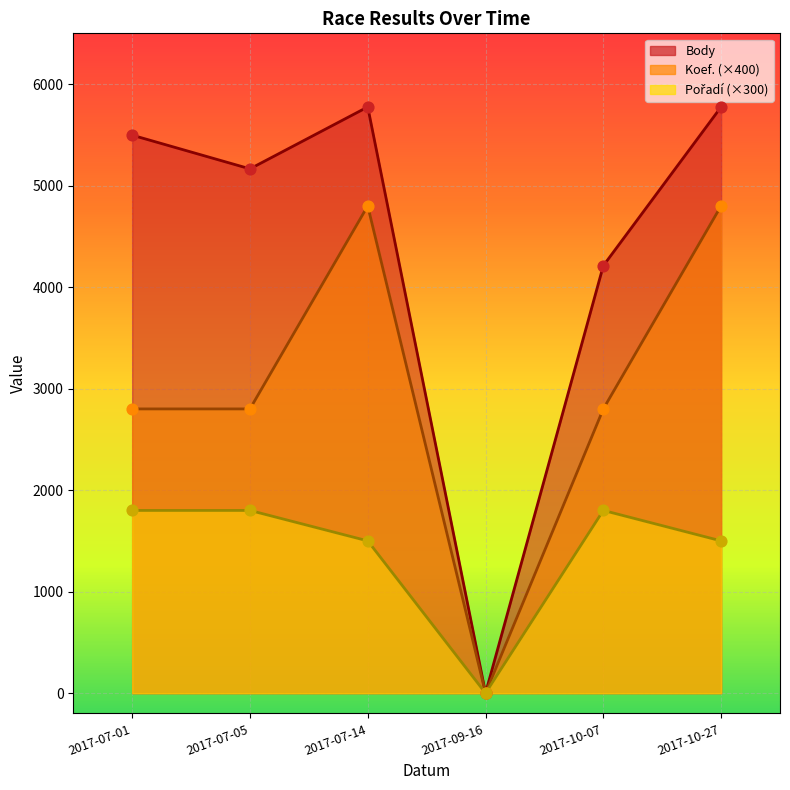

At which category is the sum across all series the highest?

2017-07-14